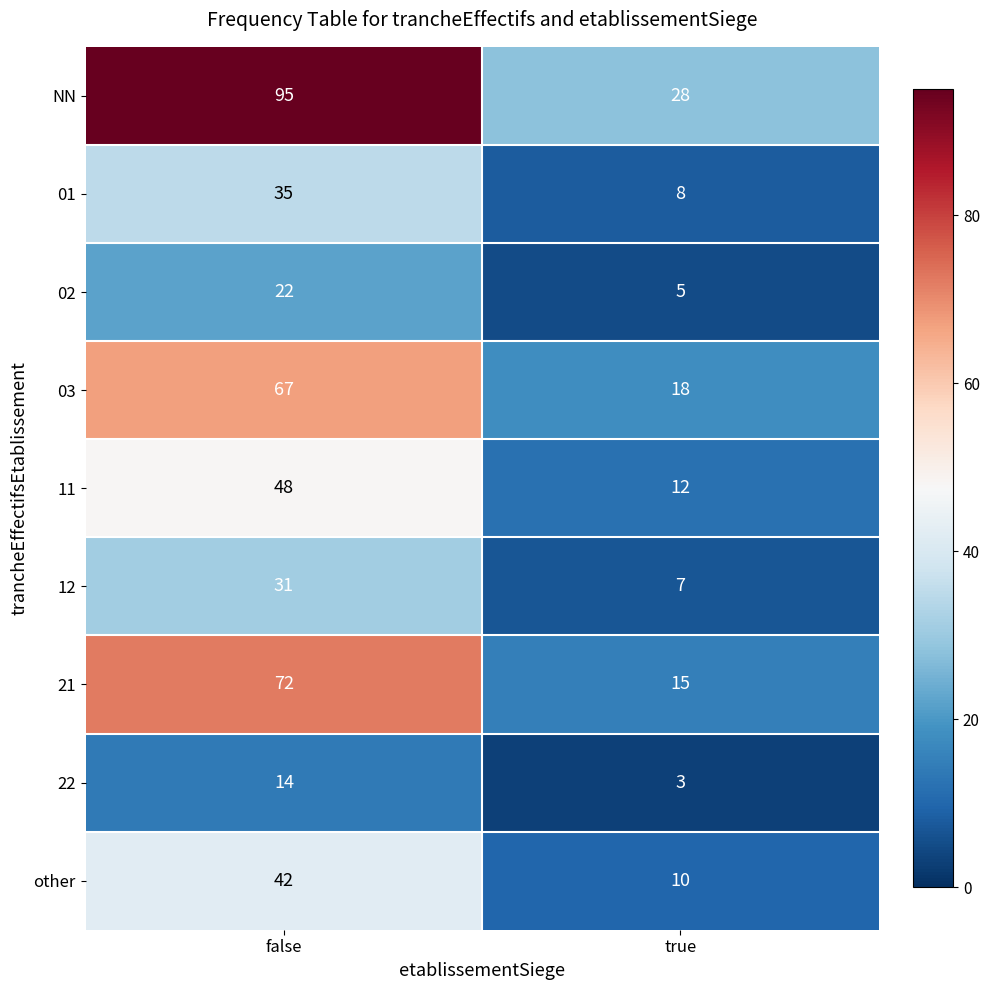

At how many categories does at least one series exceed 11?

2